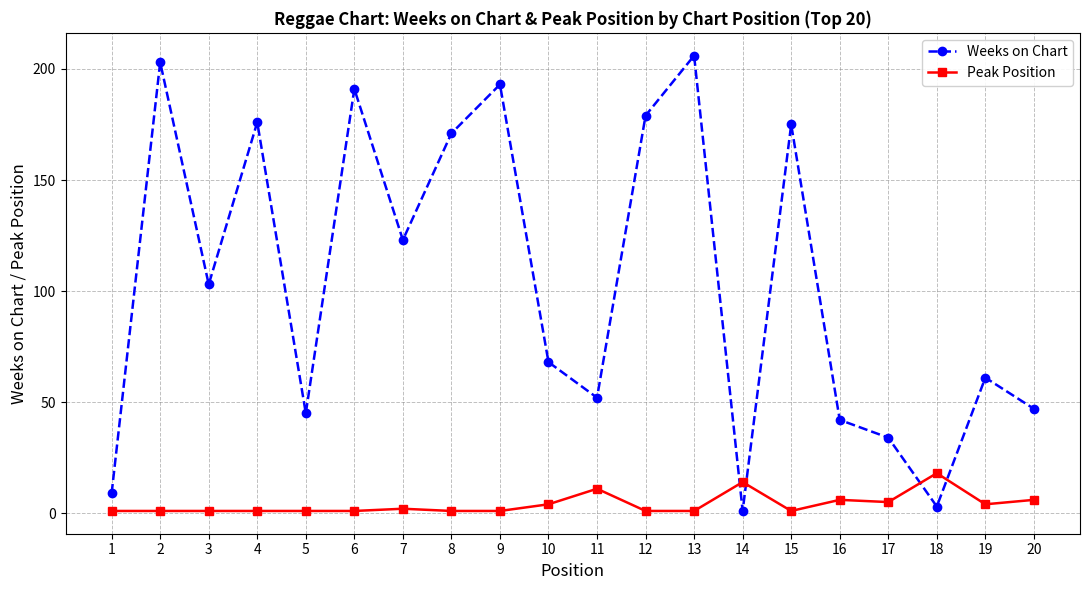

How many lines are shown in the chart?

2